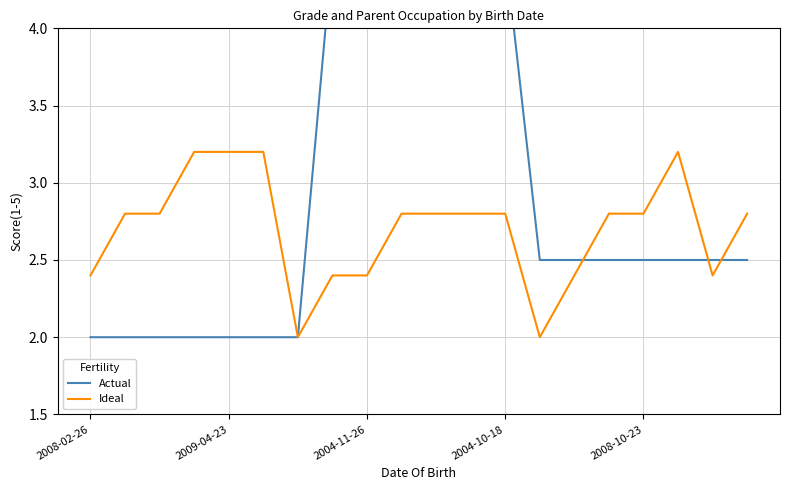

Count the number of categories in the chart.

20